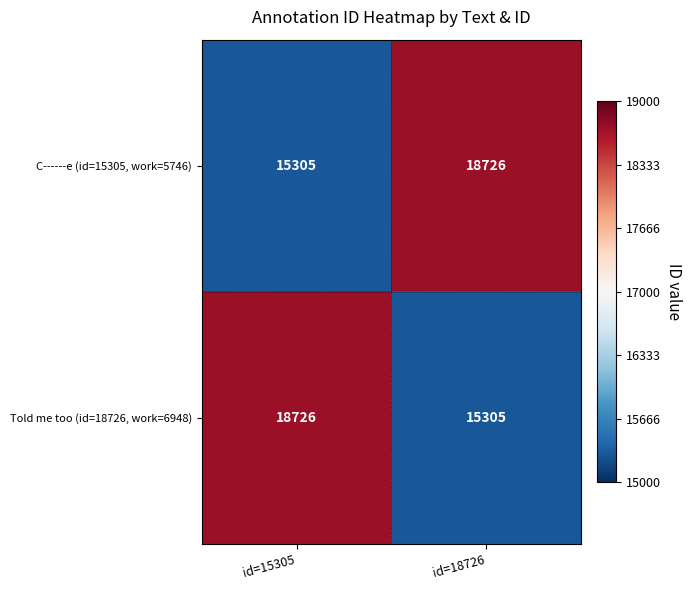

What is the difference between the highest and lowest values at id=18726?

3421